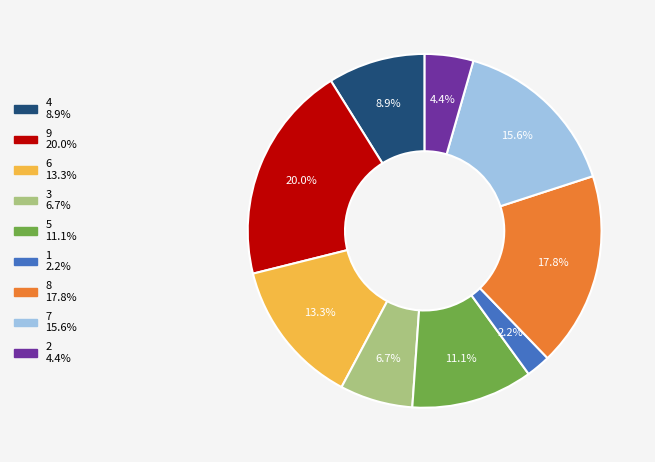

Rank the categories by value from highest to lowest.

9, 8, 7, 6, 5, 4, 3, 2, 1